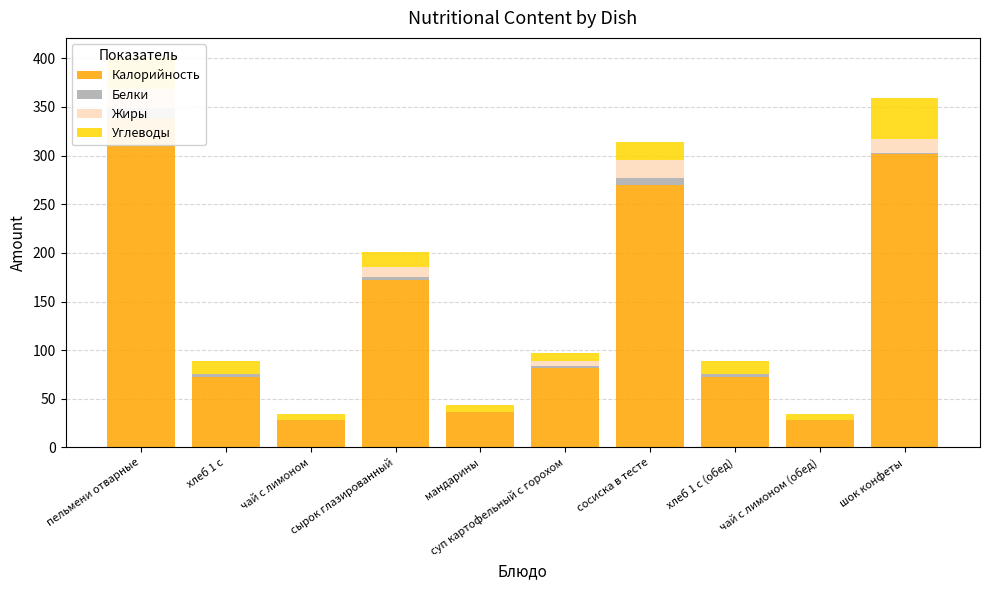

Which series has the largest total across all categories?

Калорийность